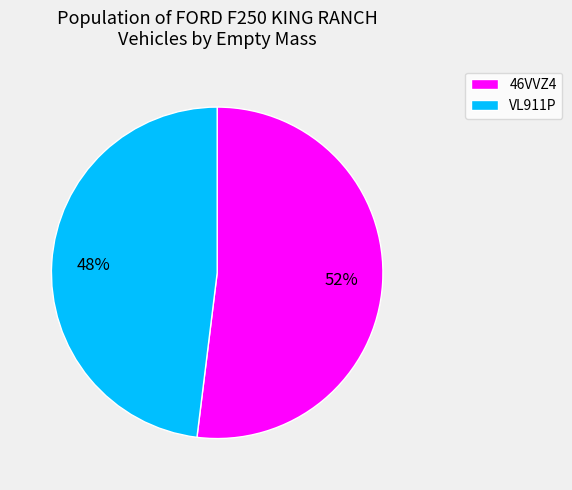

What is the ratio of the value at 46VVZ4 to the value at VL911P?

1.1